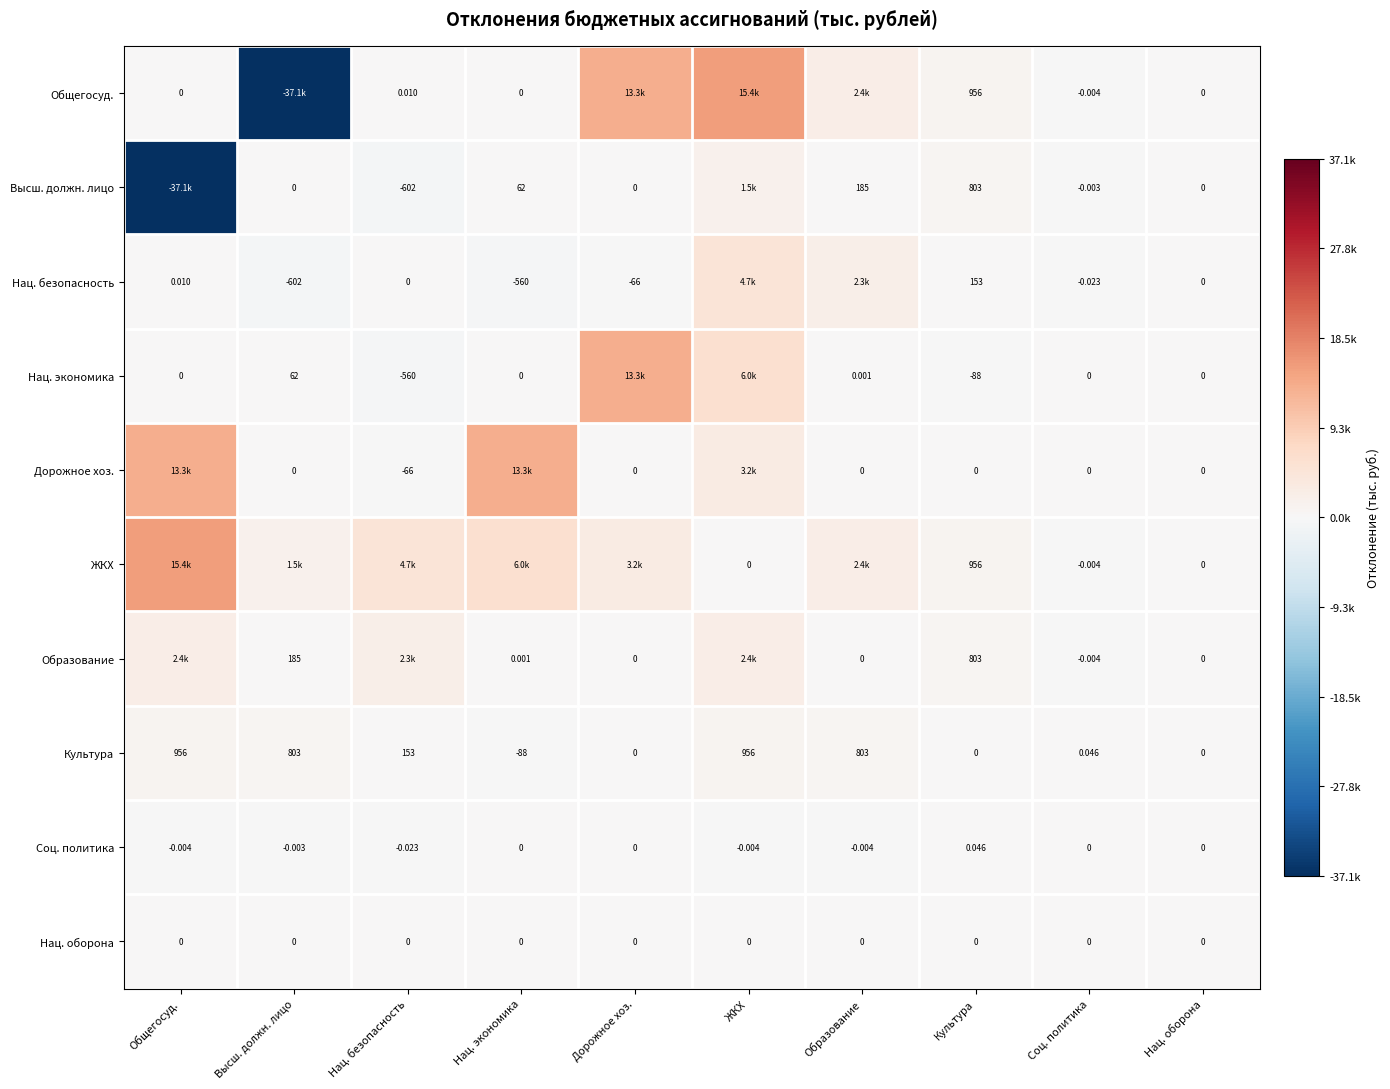

Which series has the largest range (max minus min)?

Общегосуд.